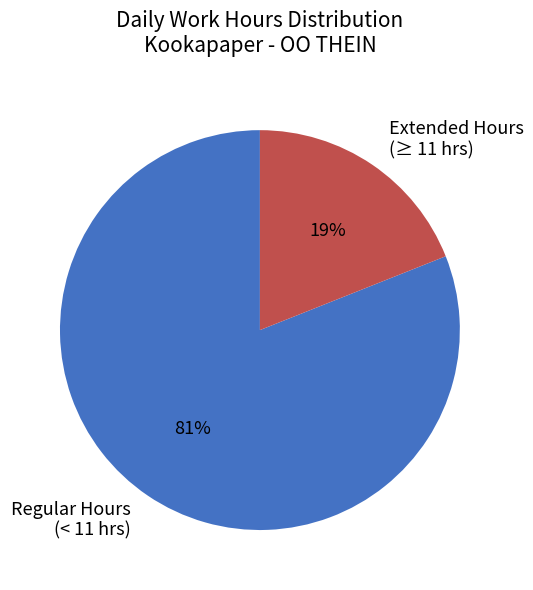

Is it true that Extended Hours (≥ 11 hrs) is 19% of the pie?

True